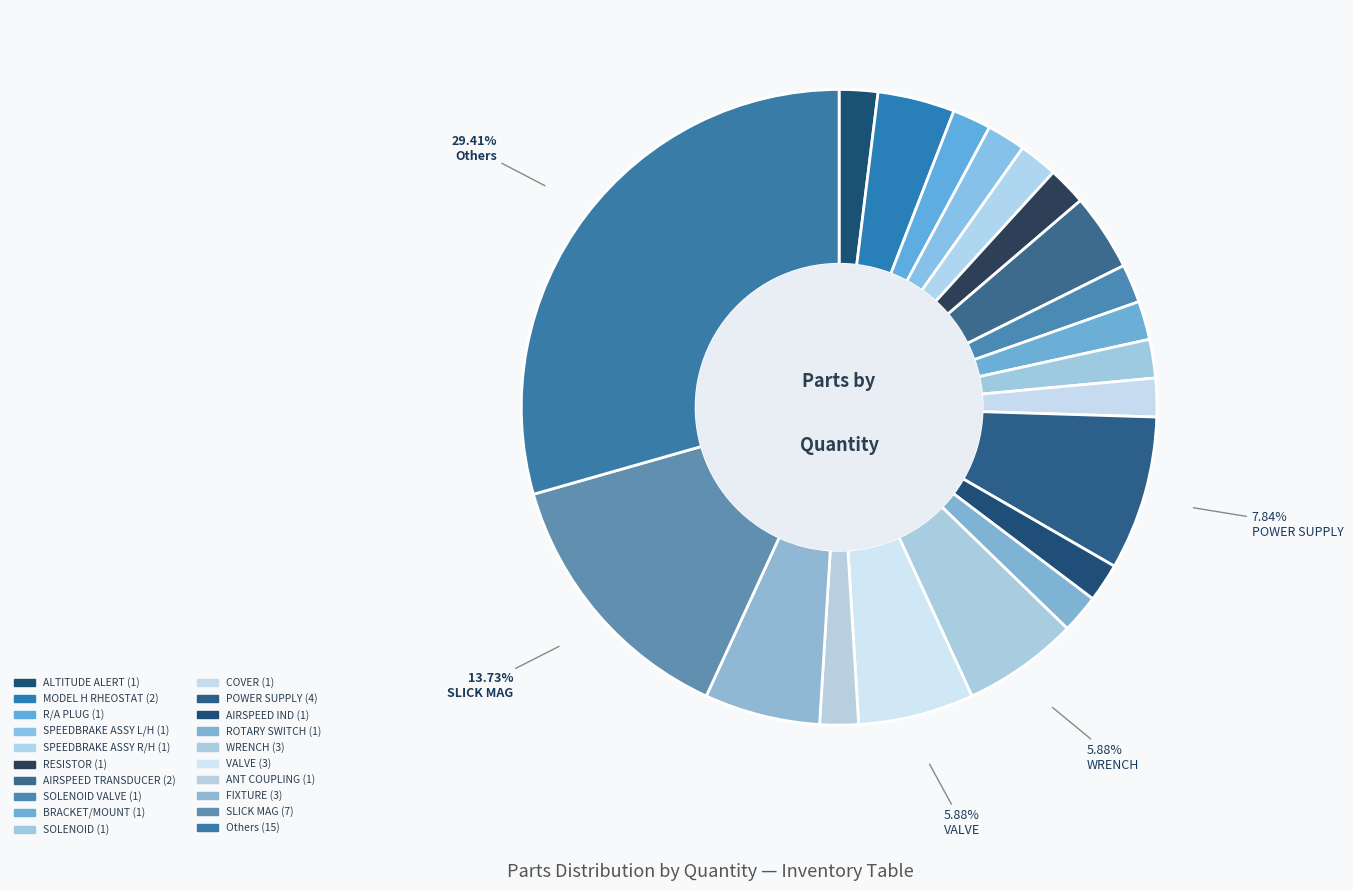

How many slices are in this pie chart?

20